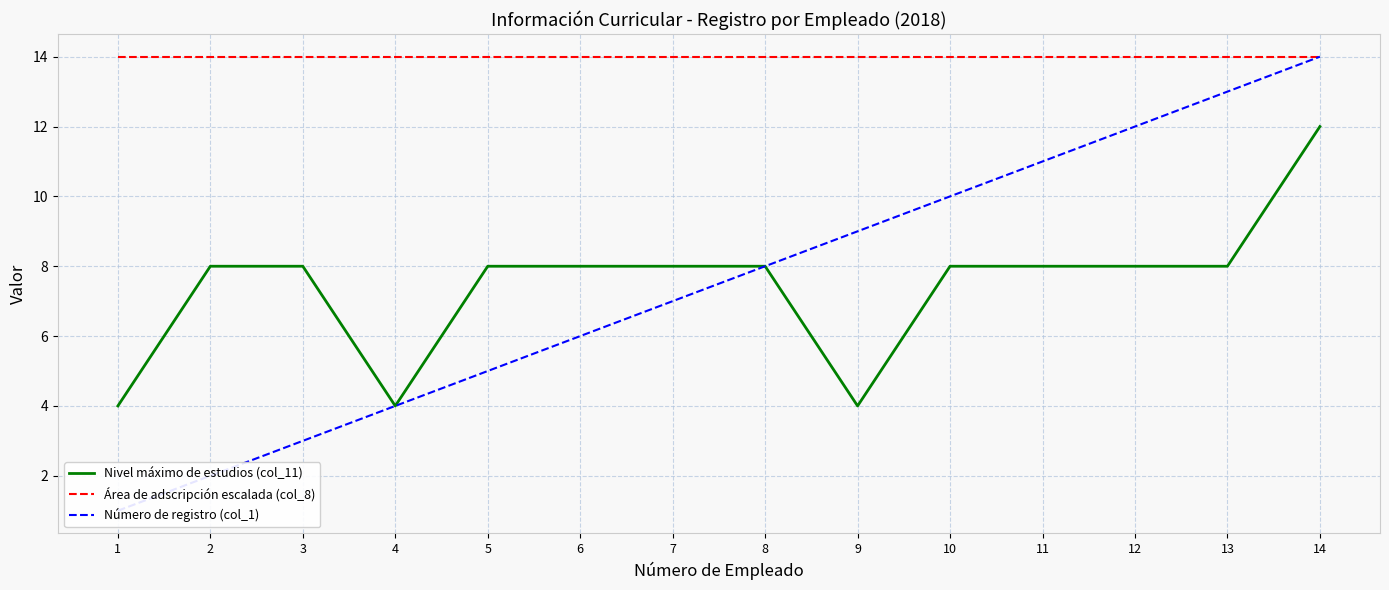

What are all the series names shown in the legend?

Nivel máximo de estudios (col_11), Área de adscripción escalada (col_8), Número de registro (col_1)